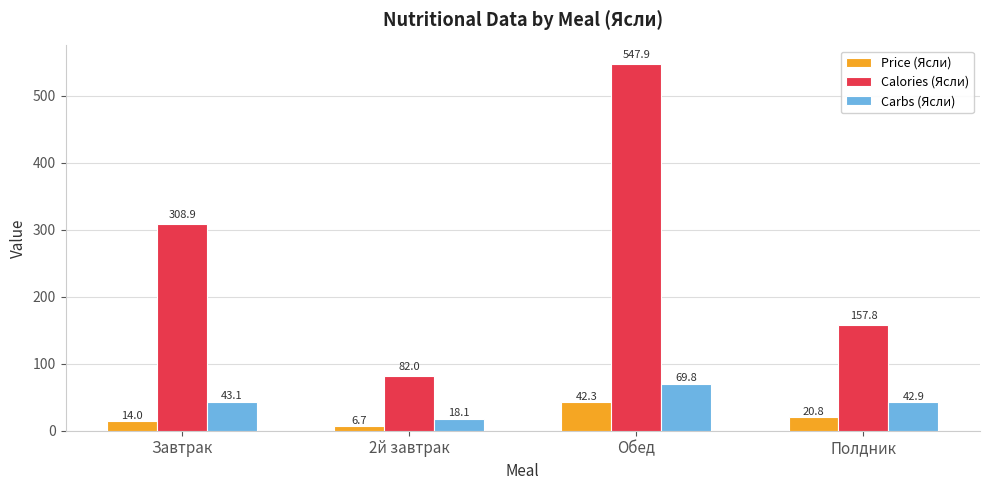

Which label corresponds to the largest value in the chart?

Обед